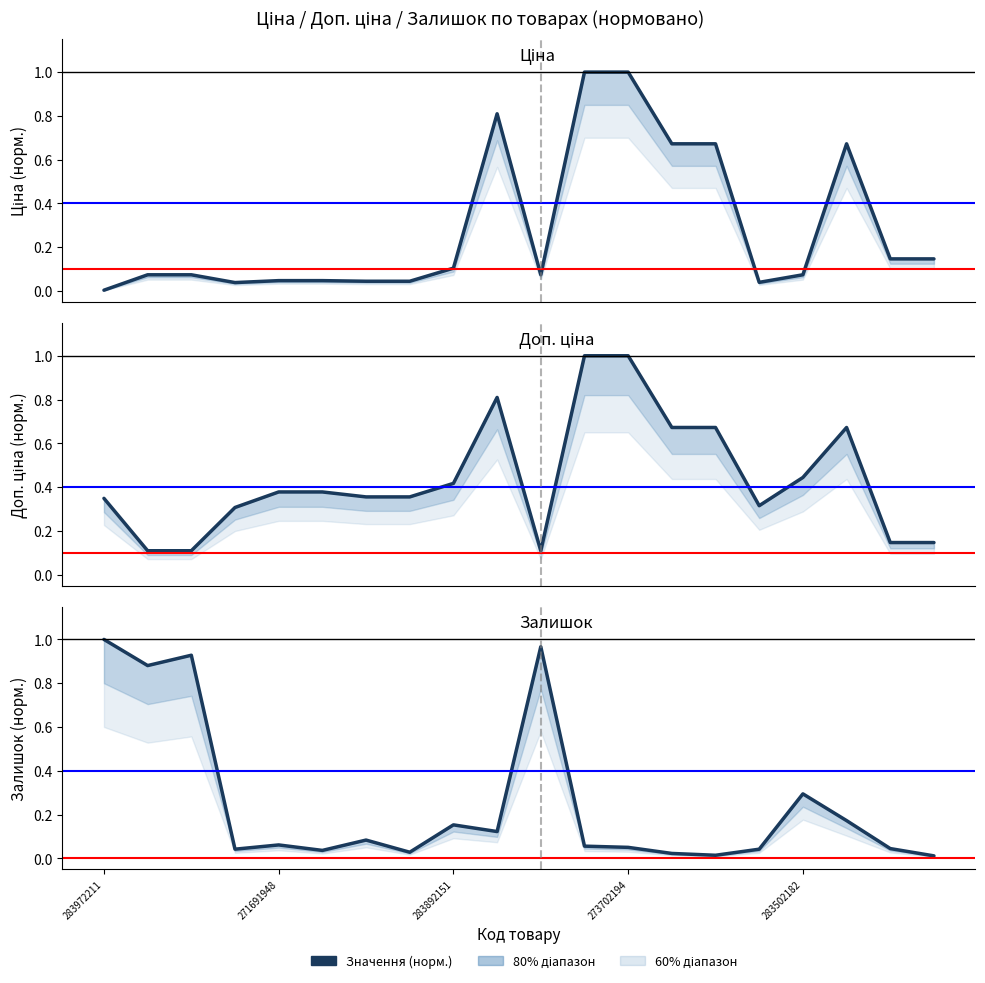

Where is Залишок nearest to the value 0?

19